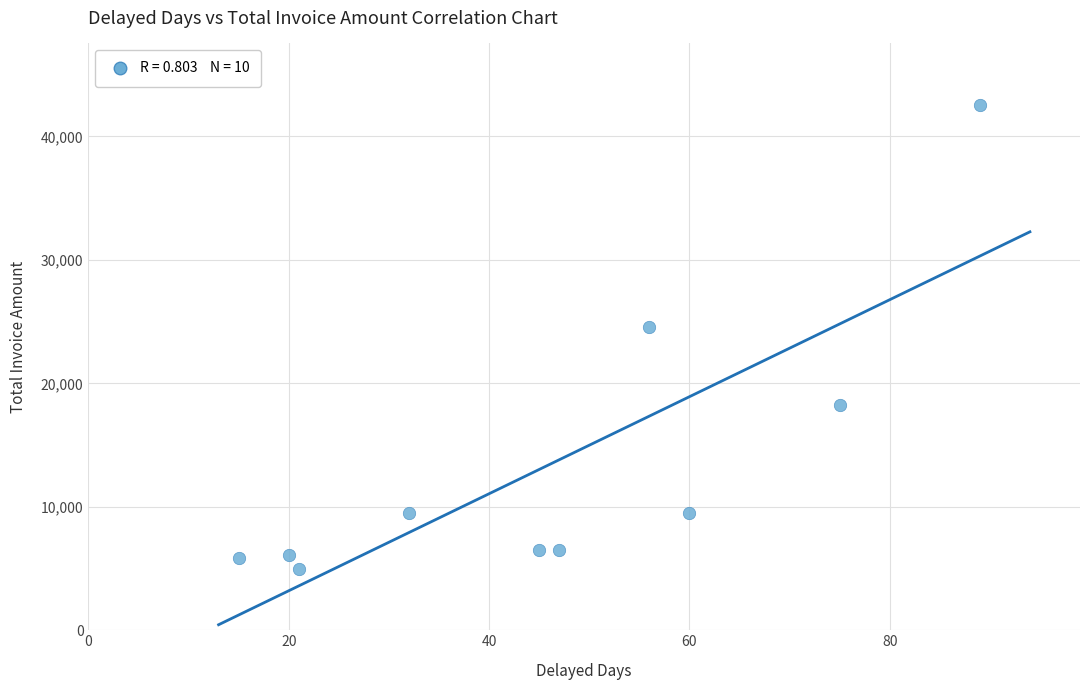

What Y value in the scatter plot is closest to 23738?

24531